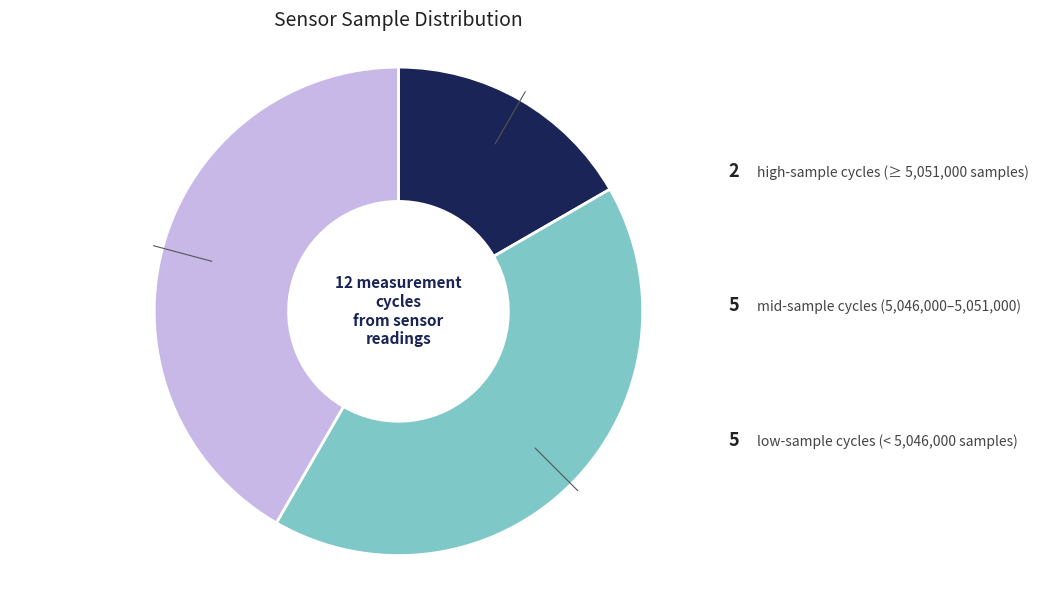

Does any single category account for the majority?

No